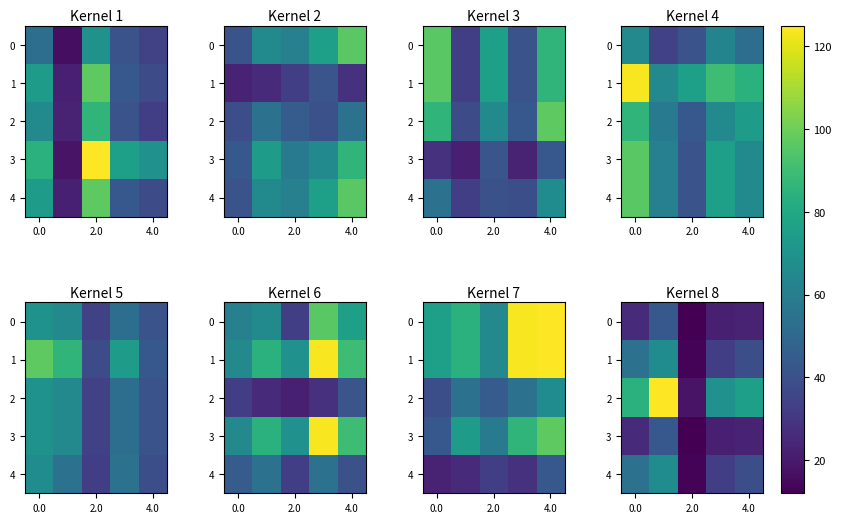

The value of 2 at 4.0 is 51. True or false?

False